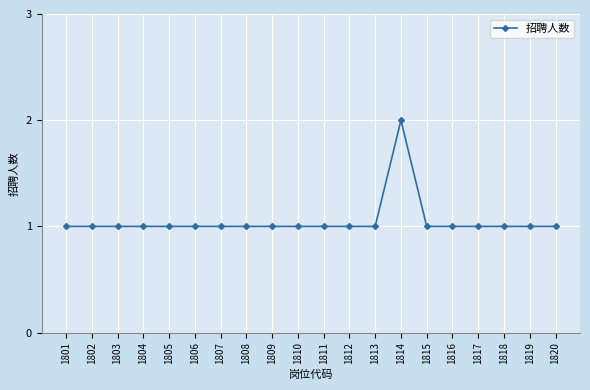

Which label corresponds to the largest value in the chart?

1814